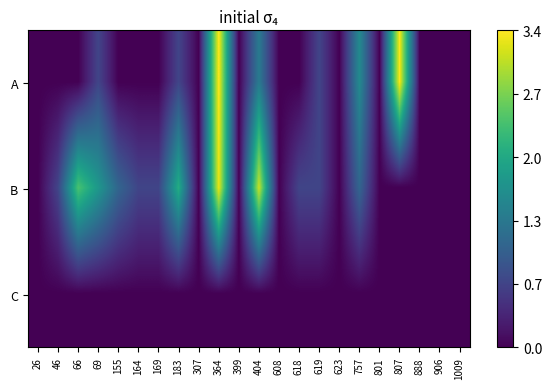

Between 66 and 404, which series saw the biggest shift?

A